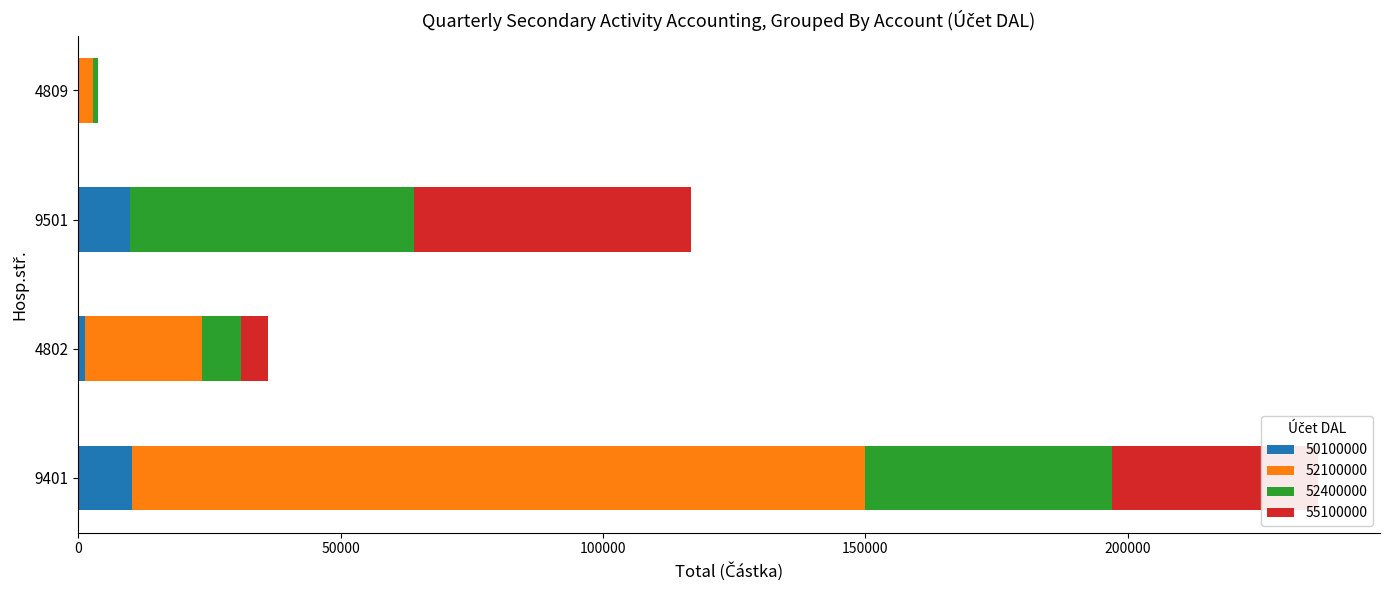

At which category is the sum across all series the highest?

9401